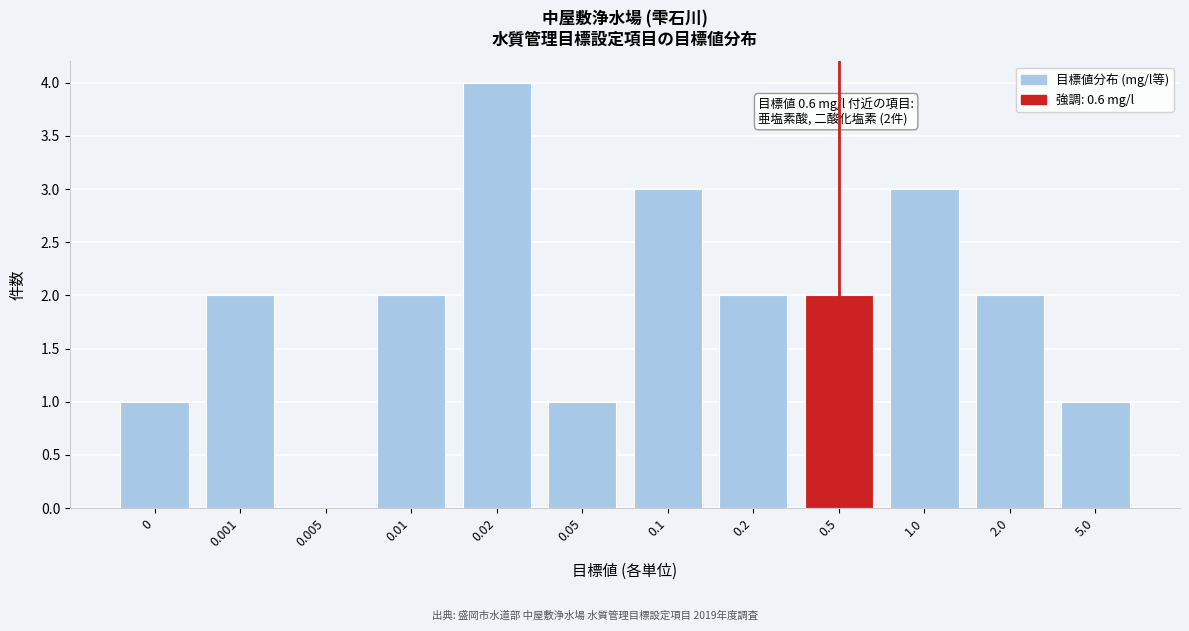

Reading right to left, what are all the values shown in this chart?

5.0=1	2.0=2	1.0=3	0.5=2	0.2=2	0.1=3	0.05=1	0.02=4	0.01=2	0.005=0	0.001=2	0=1